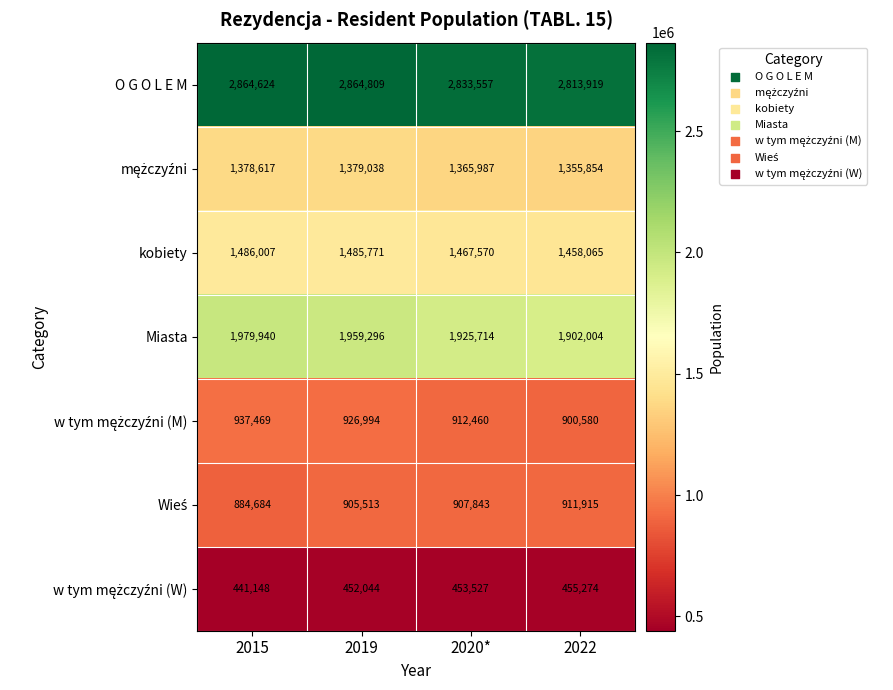

At how many categories does at least one series exceed 977896?

4